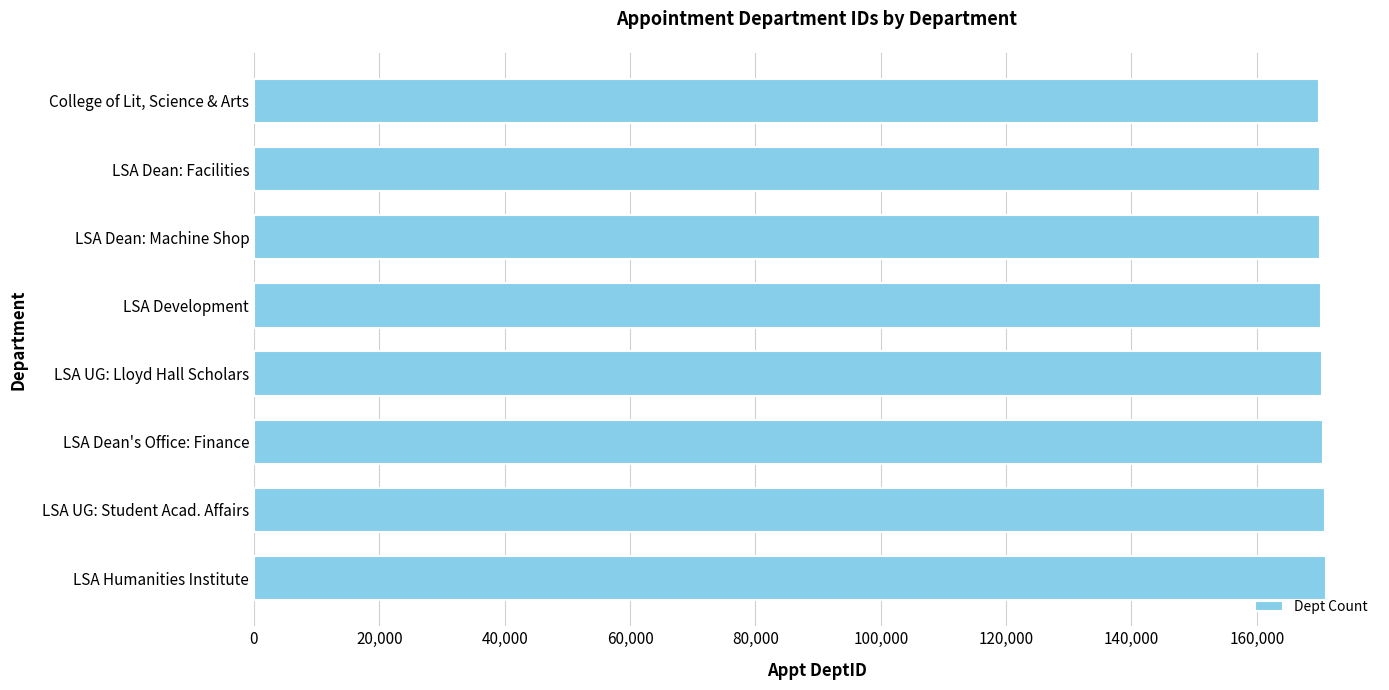

The chart shows a value of 89741 at LSA Humanities Institute. True or false?

False